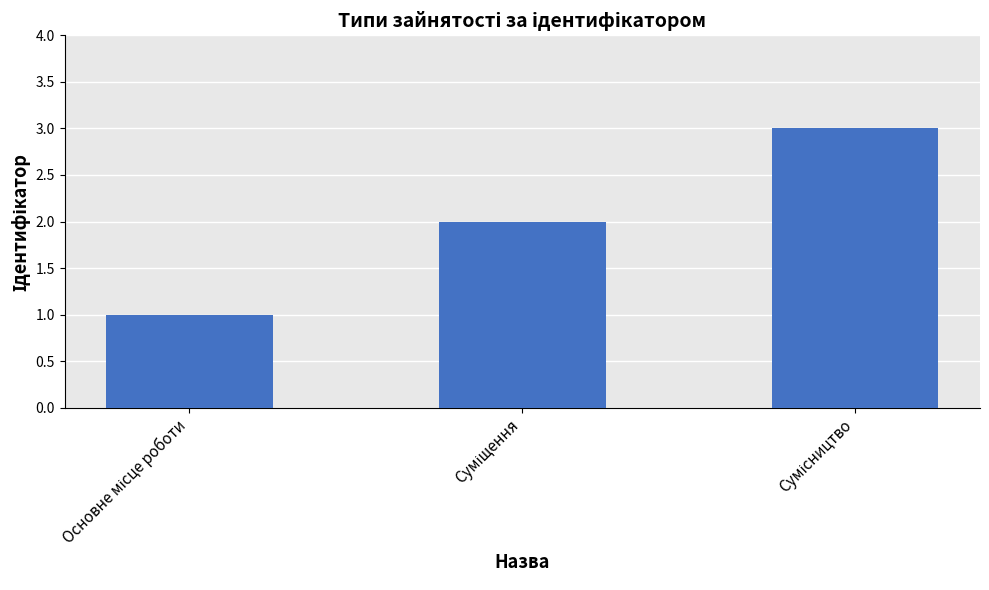

What is the value of the 1st bar from the left?

1